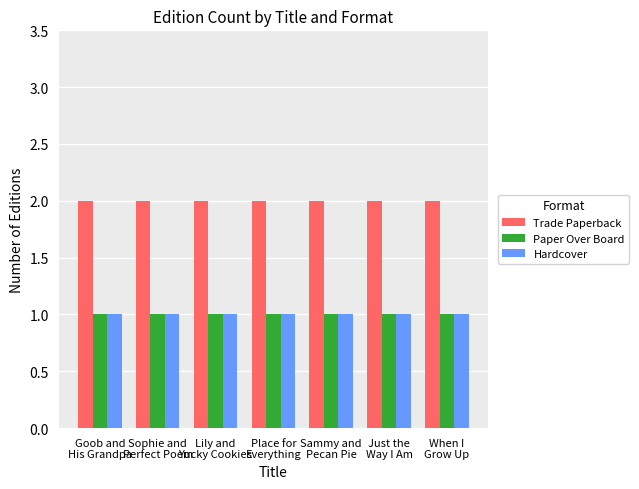

Reading left to right, what are all the values shown in this chart?

Trade Paperback: Goob and
His Grandpa=2	Sophie and
Perfect Poem=2	Lily and
Yucky Cookies=2	Place for
Everything=2	Sammy and
Pecan Pie=2	Just the
Way I Am=2	When I
Grow Up=2
Paper Over Board: Goob and
His Grandpa=1	Sophie and
Perfect Poem=1	Lily and
Yucky Cookies=1	Place for
Everything=1	Sammy and
Pecan Pie=1	Just the
Way I Am=1	When I
Grow Up=1
Hardcover: Goob and
His Grandpa=1	Sophie and
Perfect Poem=1	Lily and
Yucky Cookies=1	Place for
Everything=1	Sammy and
Pecan Pie=1	Just the
Way I Am=1	When I
Grow Up=1